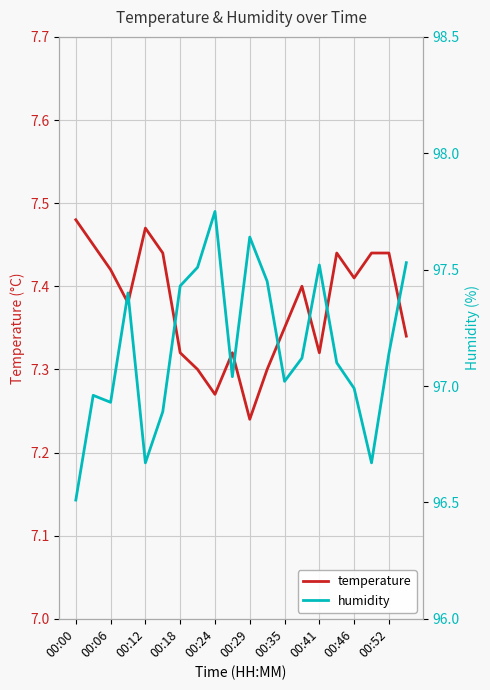

Reading left to right, extract all data points from this chart.

temperature: 7.5	7.5	7.4	7.4	7.5	7.4	7.3	7.3	7.3	7.3	7.2	7.3	7.3	7.4	7.3	7.4	7.4	7.4	7.4	7.3
humidity: 96.5	97.0	96.9	97.4	96.7	96.9	97.4	97.5	97.8	97.0	97.6	97.5	97.0	97.1	97.5	97.1	97.0	96.7	97.1	97.5